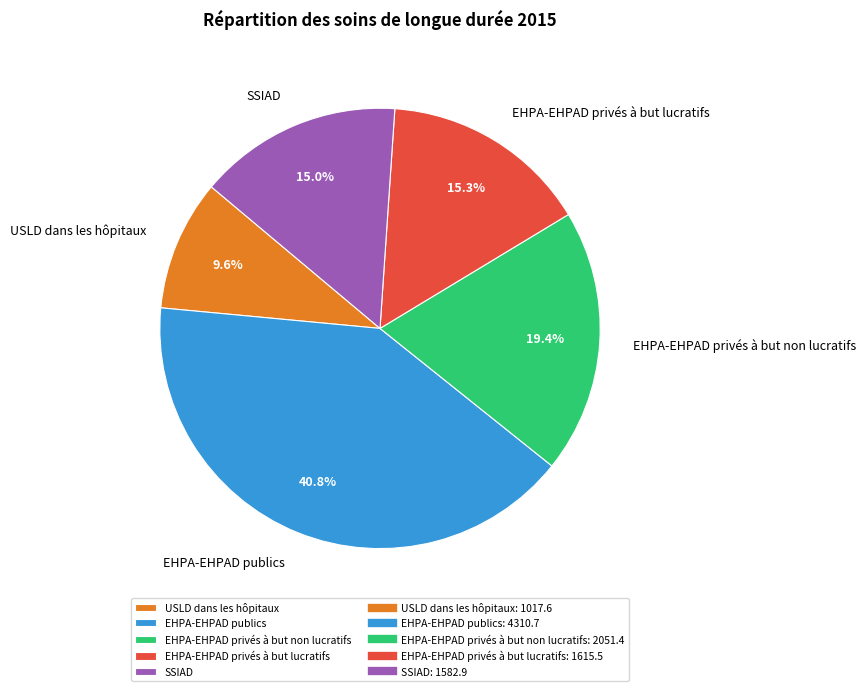

Which category has the biggest portion of the pie?

EHPA-EHPAD publics